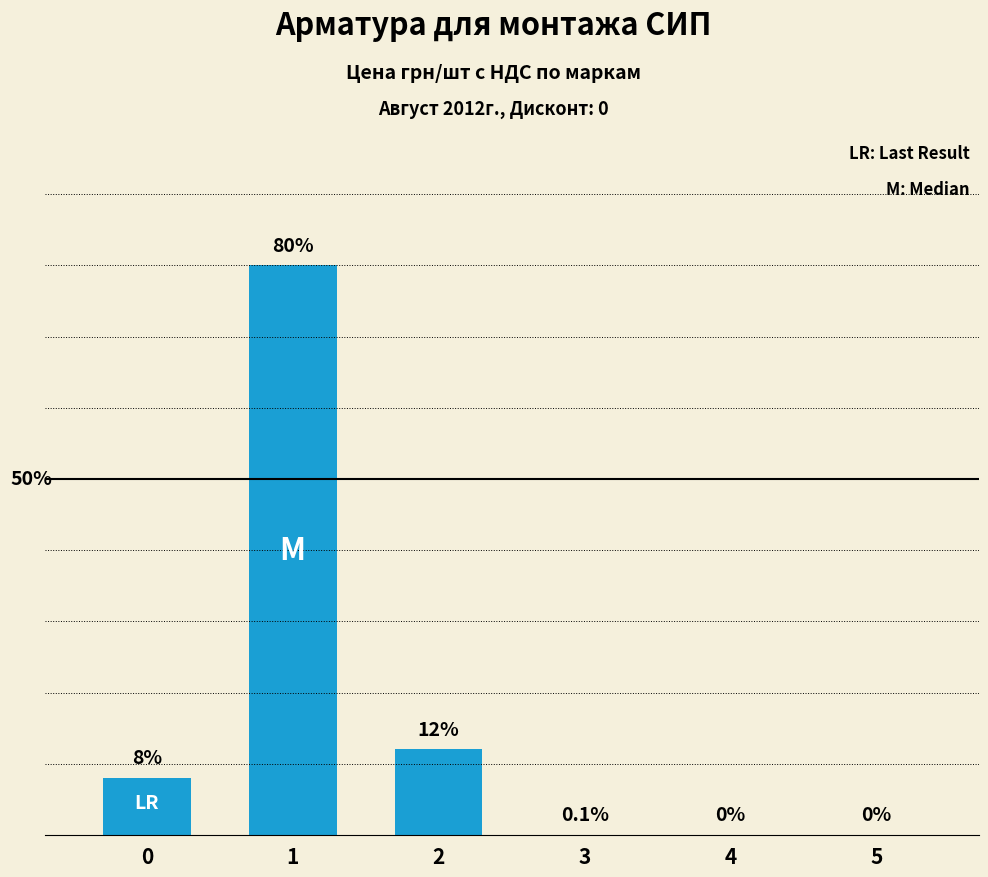

Where does the data first go above 8?

1